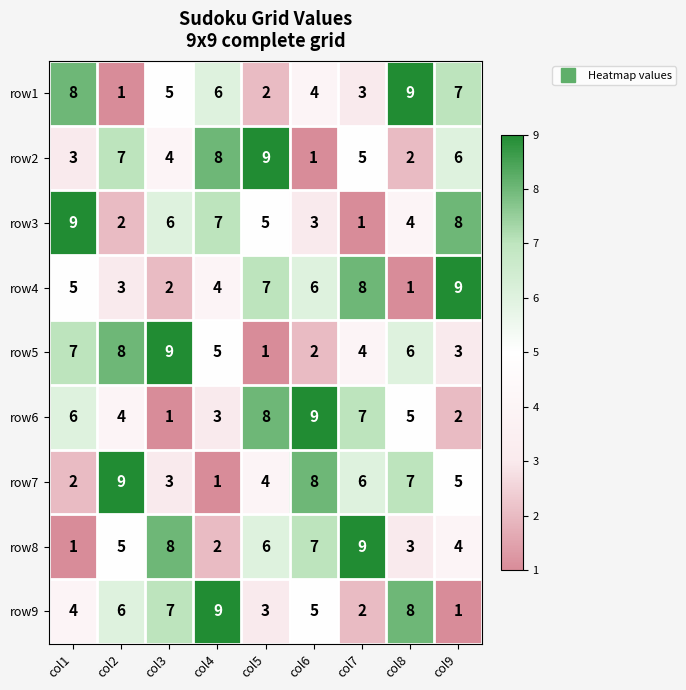

What is the maximum value for row6?

9